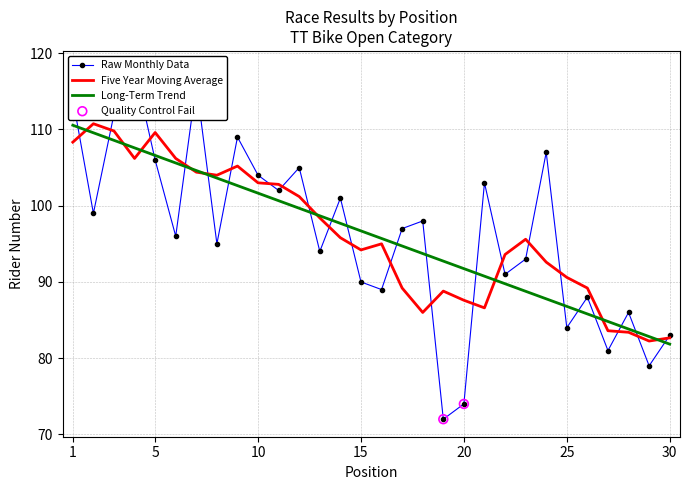

What is the ratio of the value at 2 to the value at 11?

1.0